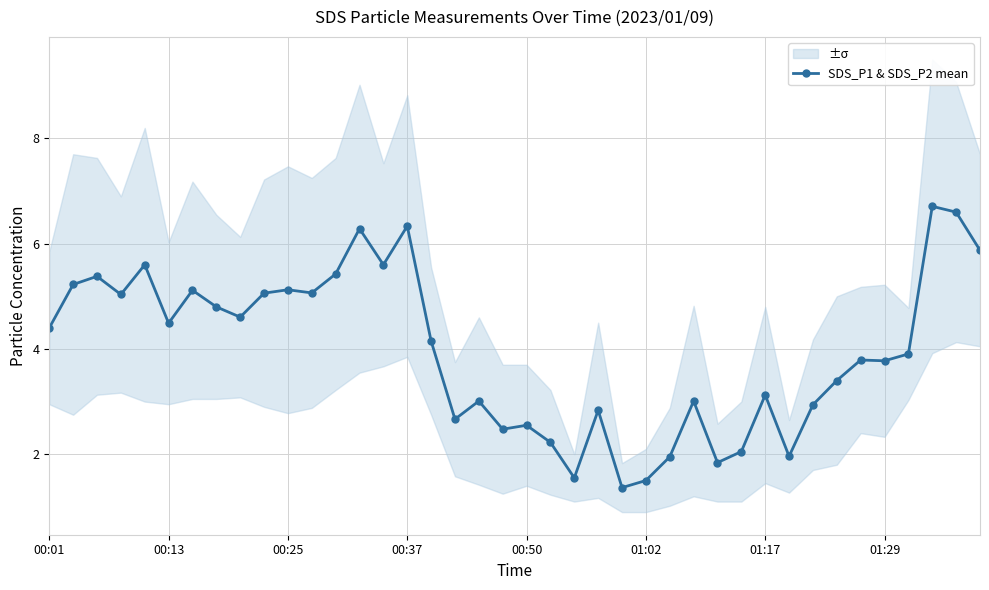

Reading left to right, extract all data points from this chart.

4.4	5.2	5.4	5.0	5.6	4.5	5.1	4.8	4.6	5.1	5.1	5.1	5.4	6.3	5.6	6.3	4.2	2.7	3.0	2.5	2.5	2.2	1.6	2.8	1.4	1.5	1.9	3.0	1.8	2.0	3.1	2.0	2.9	3.4	3.8	3.8	3.9	6.7	6.6	5.9